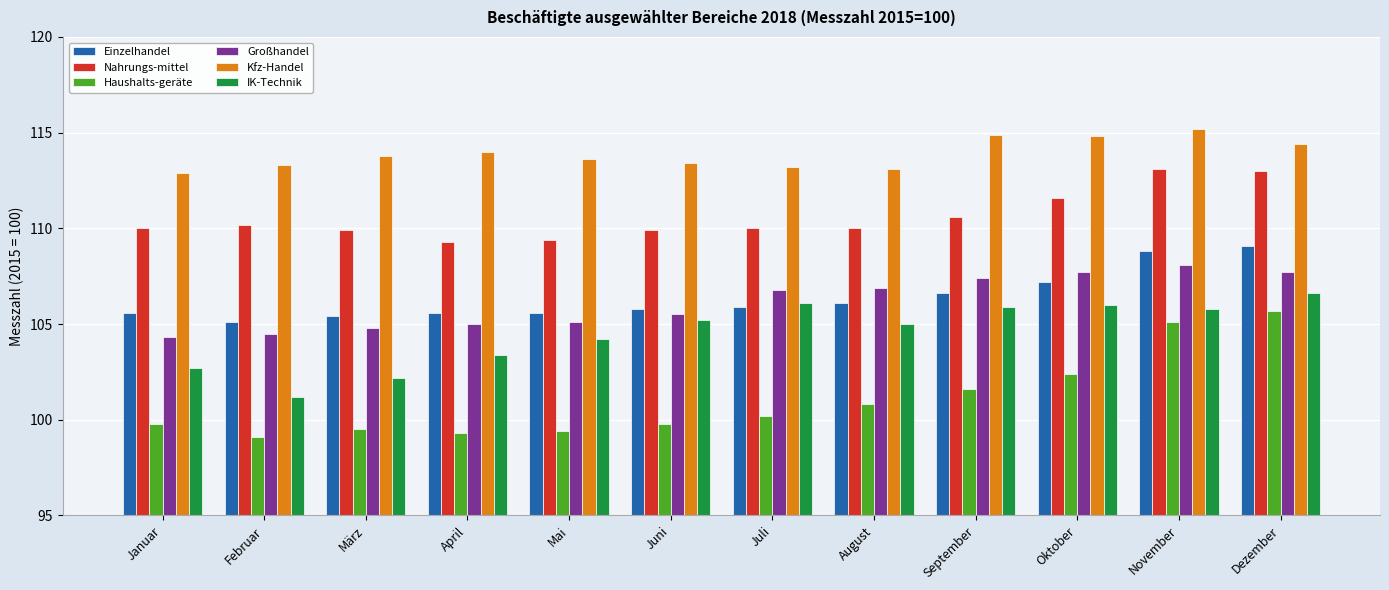

Are the bars grouped side by side (vs. stacked)?

Yes